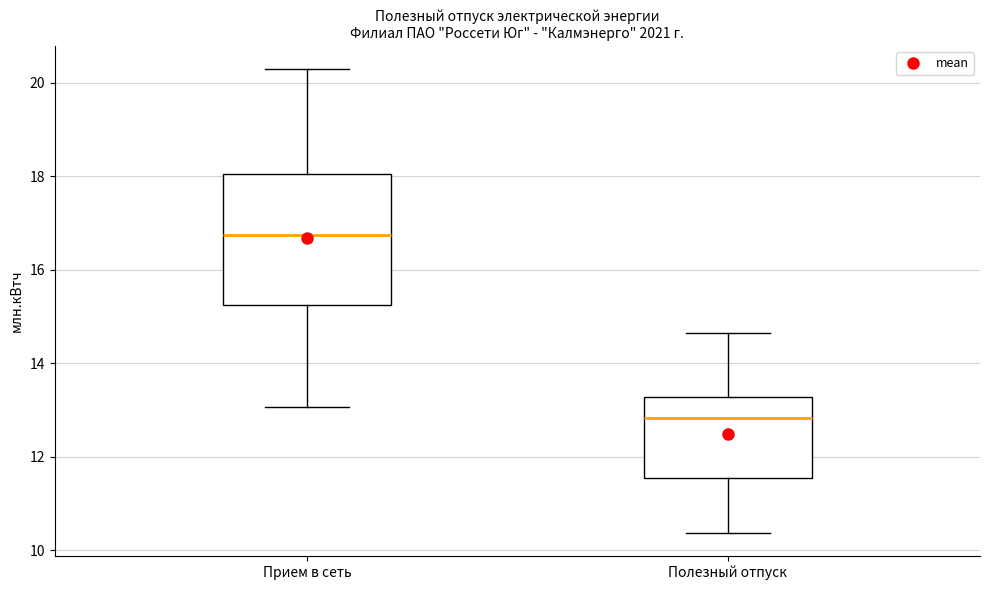

Reading left to right, read every box against the y-axis: the position of its median line, the range the box covers, and the ends of its whiskers. The values are not printed on the chart, so give them approximately, as read against the axis.

Прием в сеть: median 16.8, box 15.2 to 18.0, whiskers 13.0 to 20.2
Полезный отпуск: median 12.8, box 11.6 to 13.2, whiskers 10.4 to 14.6